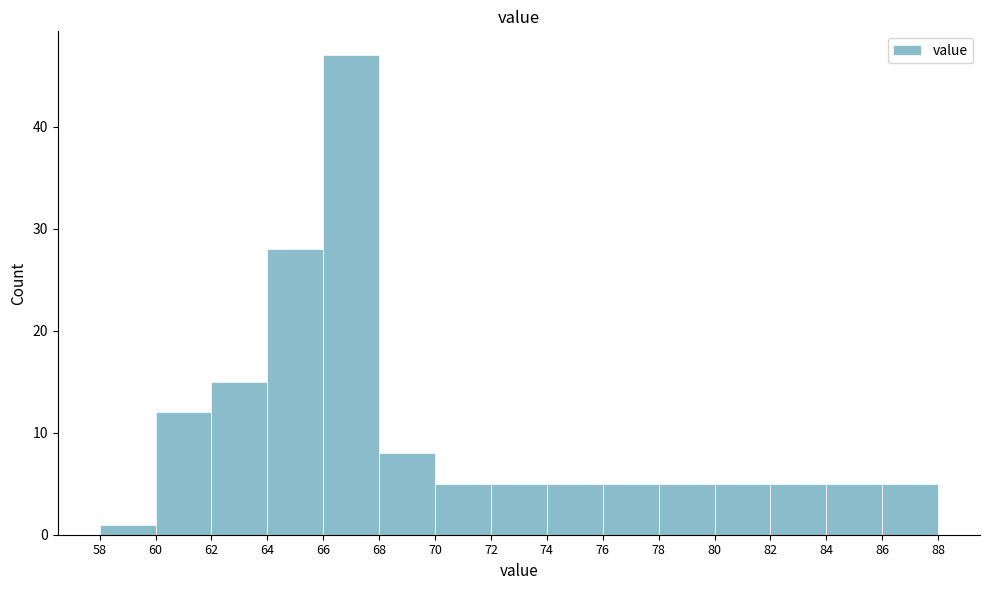

What is the height of the bar covering 84 to 86 on the x-axis? The values are not printed on the chart, so give them approximately, as read against the axis.

5